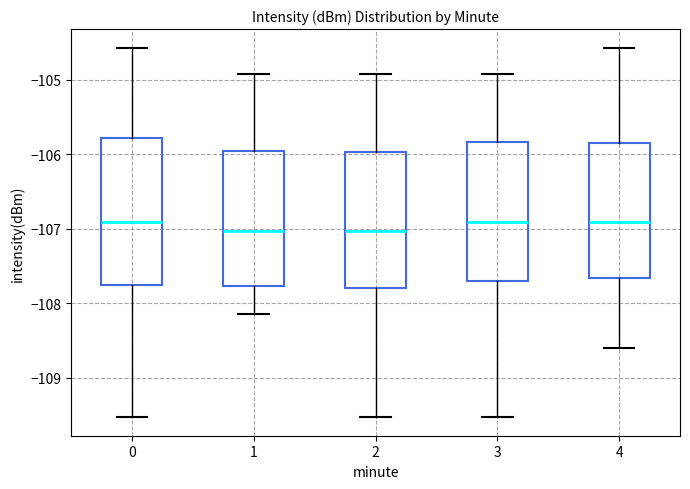

Reading left to right, transcribe this box plot: for each box, give where its median line is, the range the box spans, and where its two whiskers end, as read against the y-axis. The values are not printed on the chart, so give them approximately, as read against the axis.

0: median -106.9, box -107.8 to -105.8, whiskers -109.5 to -104.6
1: median -107.0, box -107.8 to -106.0, whiskers -108.1 to -104.9
2: median -107.0, box -107.8 to -106.0, whiskers -109.5 to -104.9
3: median -106.9, box -107.7 to -105.8, whiskers -109.5 to -104.9
4: median -106.9, box -107.7 to -105.9, whiskers -108.6 to -104.6